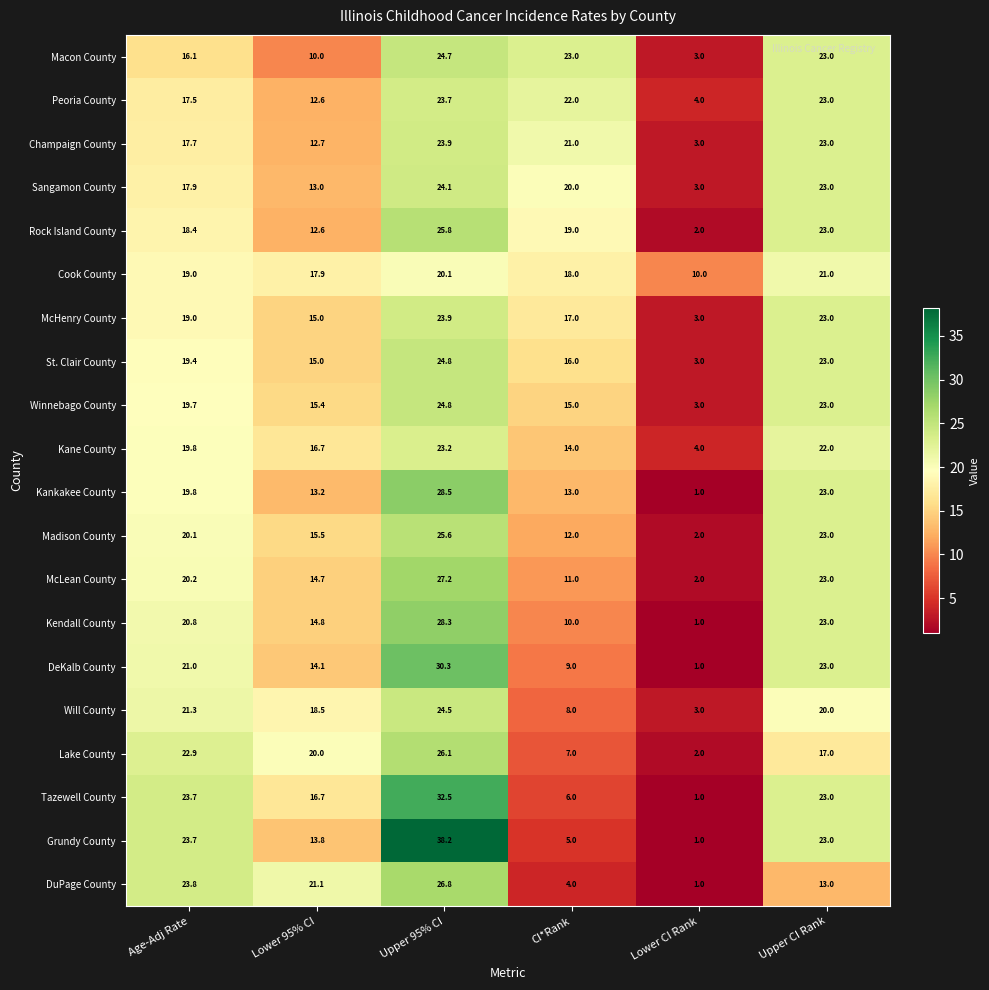

Count the number of categories in the chart.

6